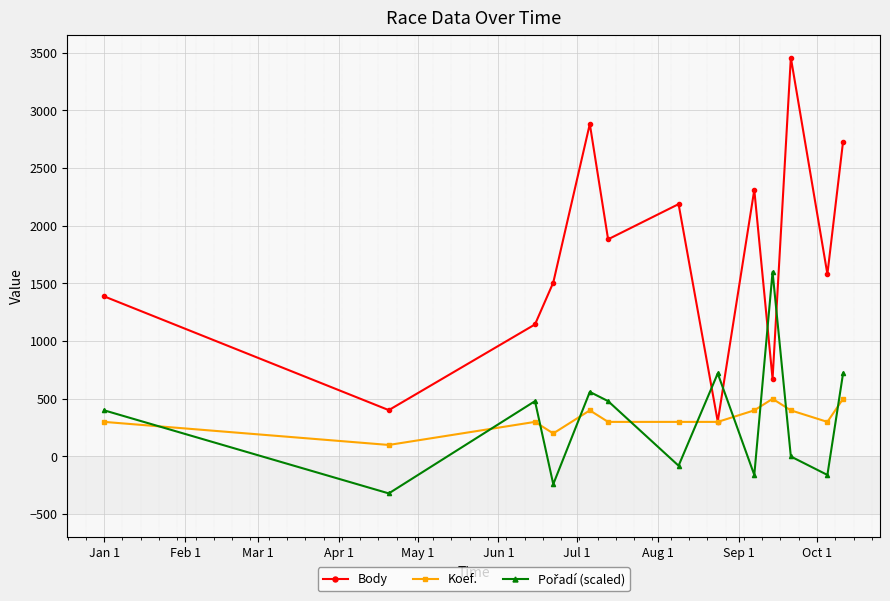

At how many categories does at least one series exceed 1258?

10